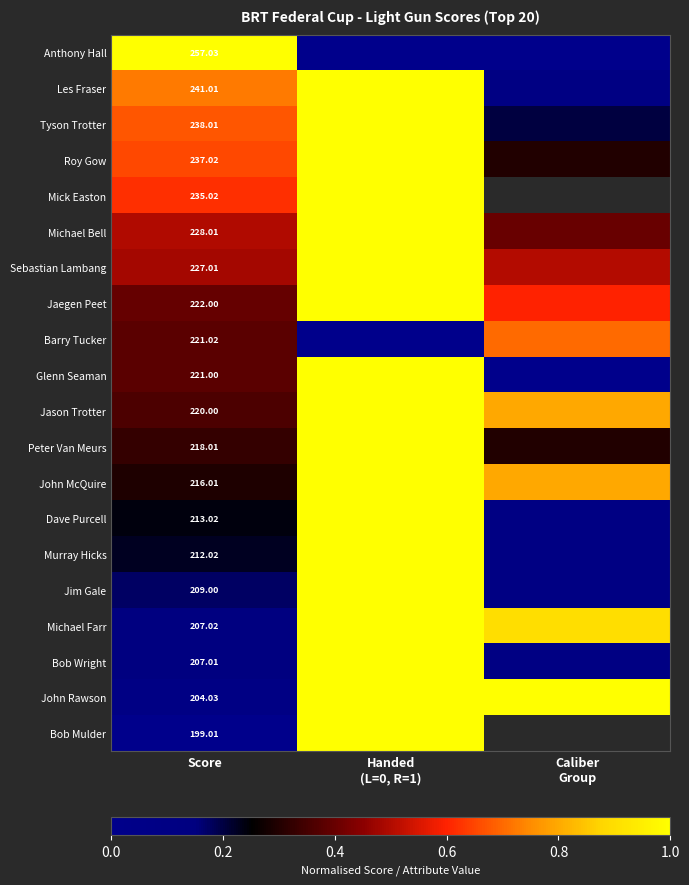

At Score, list the series in order from smallest to largest.

Bob Mulder, John Rawson, Bob Wright, Michael Farr, Jim Gale, Murray Hicks, Dave Purcell, John McQuire, Peter Van Meurs, Jason Trotter, Glenn Seaman, Barry Tucker, Jaegen Peet, Sebastian Lambang, Michael Bell, Mick Easton, Roy Gow, Tyson Trotter, Les Fraser, Anthony Hall